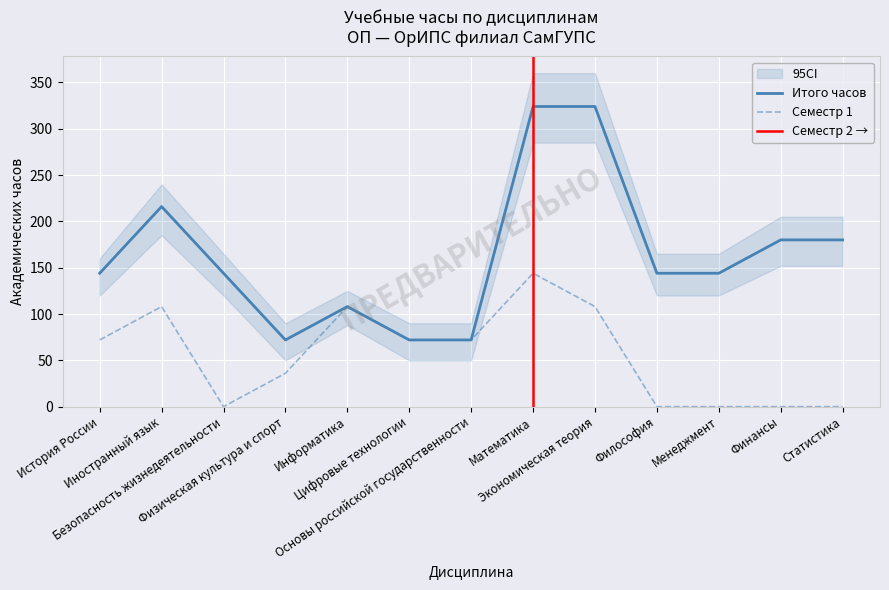

The value of Итого at Статистика is 180. True or false?

True